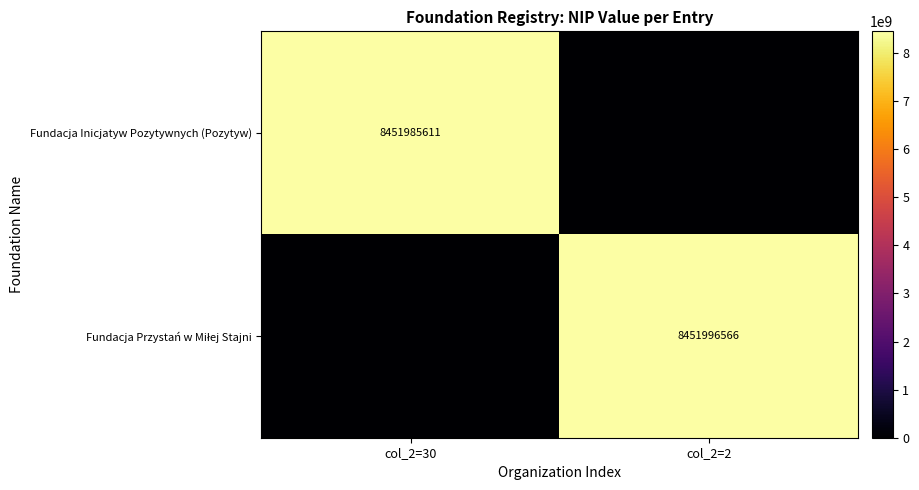

The Fundacja Inicjatyw Pozytywnych (Pozytyw) series shows 2479840783 at col_2=30. True or false?

False